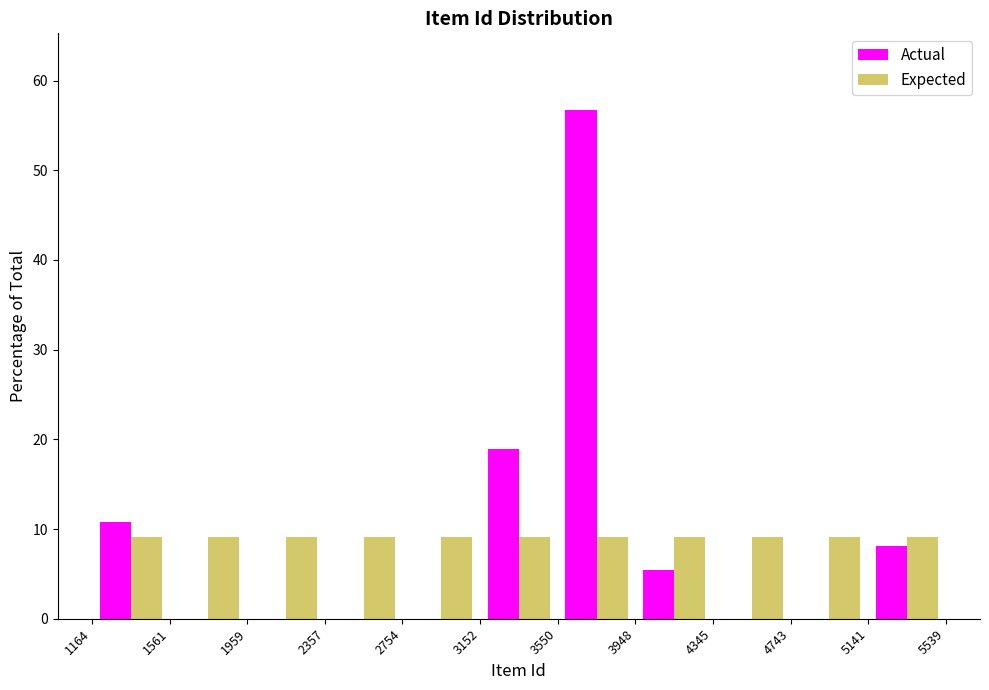

In the Actual series, which range on the x-axis has the tallest bar?

3550 to 3948